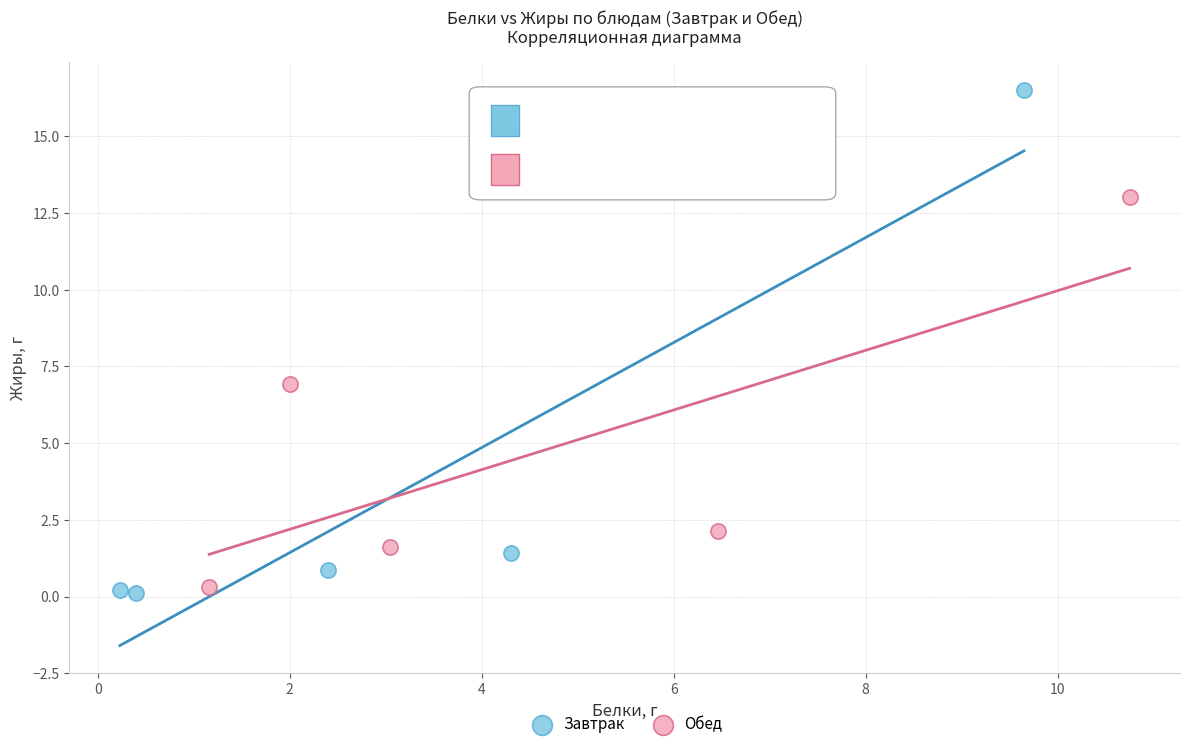

Which series contains the lowest Y value?

Завтрак